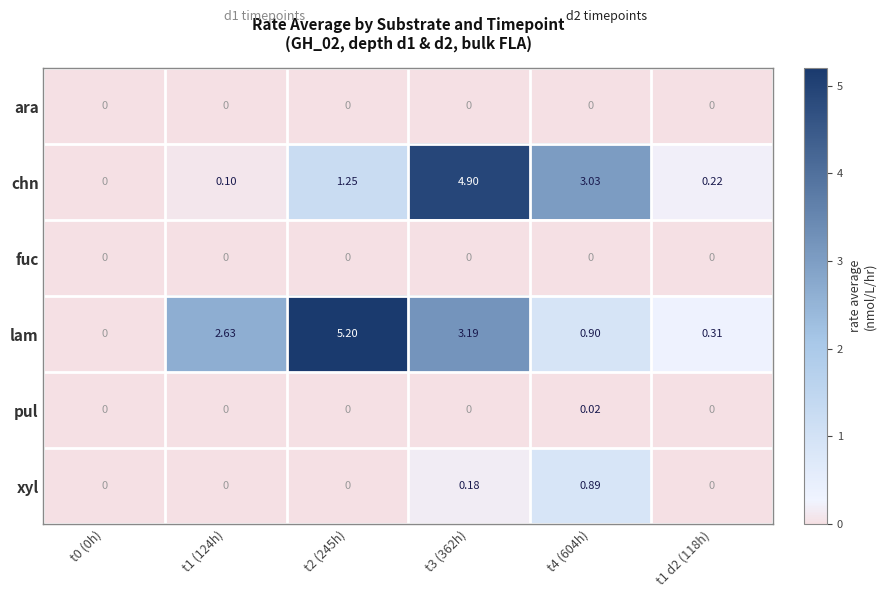

Which series has the largest range (max minus min)?

lam